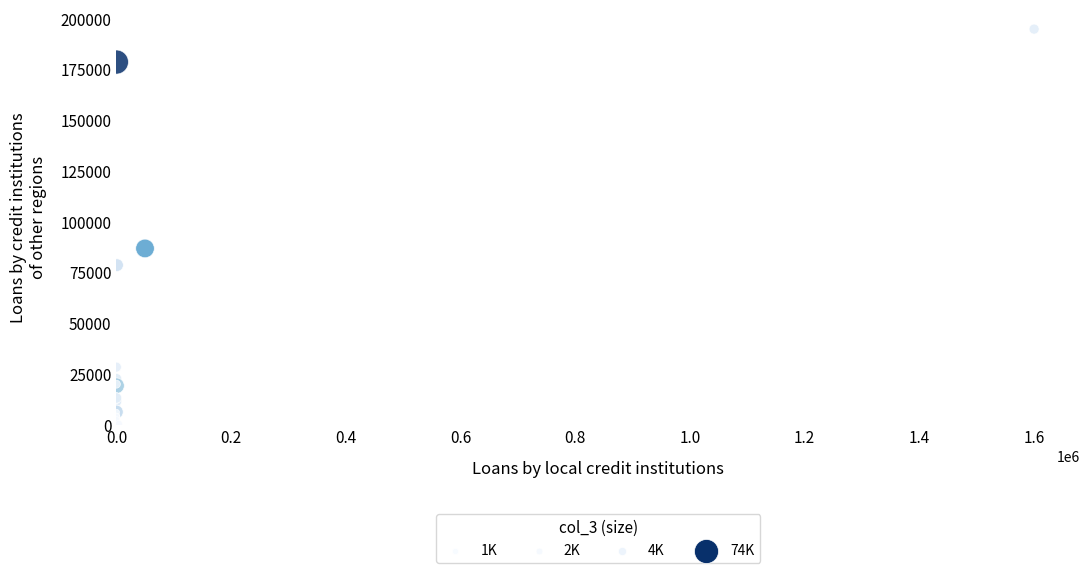

What Y value in the scatter plot is closest to 97596?

86767